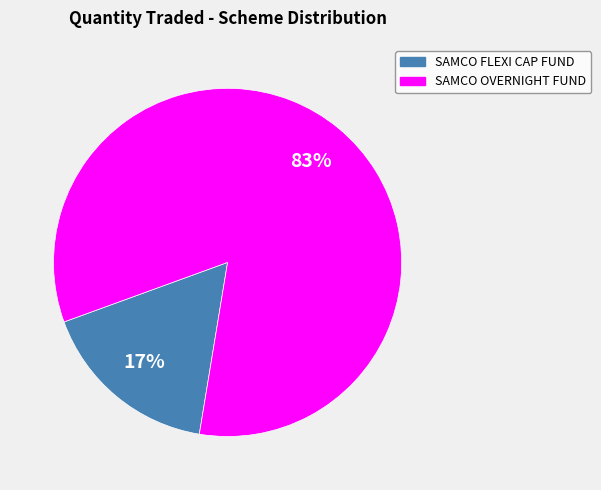

Is there any slice that represents more than half of the pie?

Yes